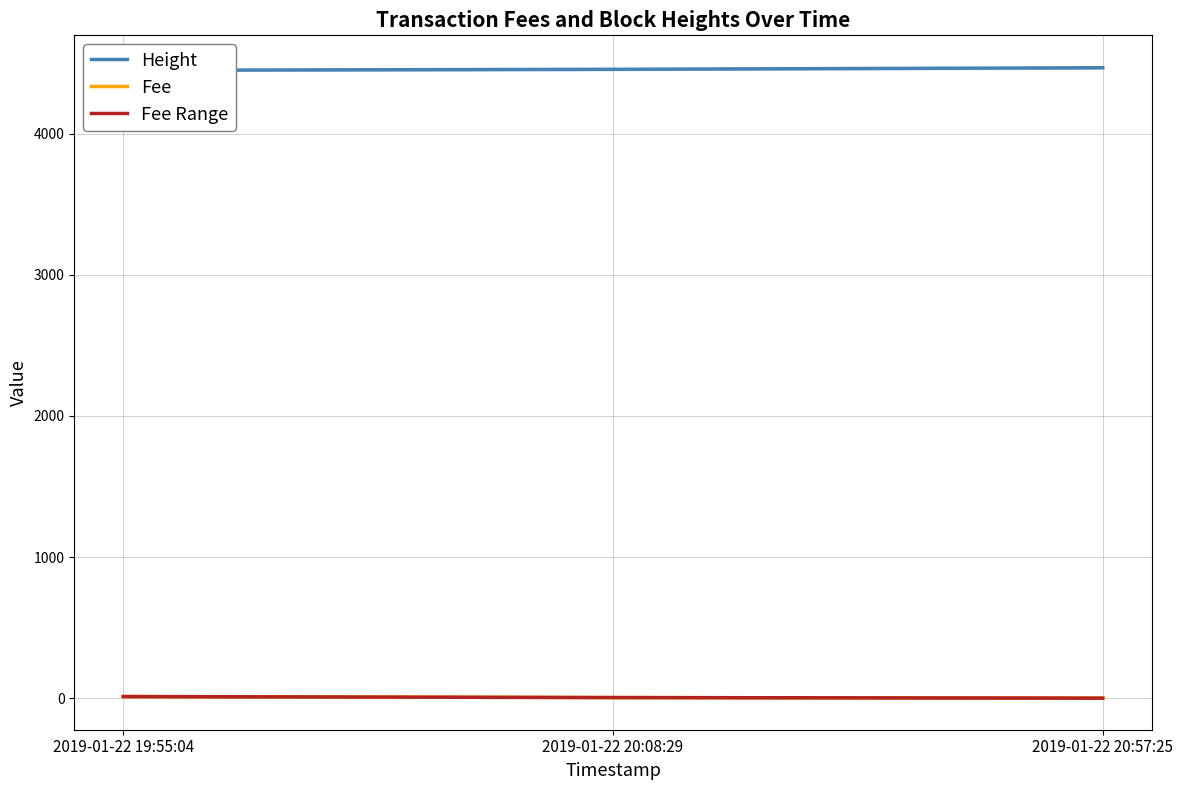

What is the total value across all series at 2019-01-22 20:08:29?

4463.4